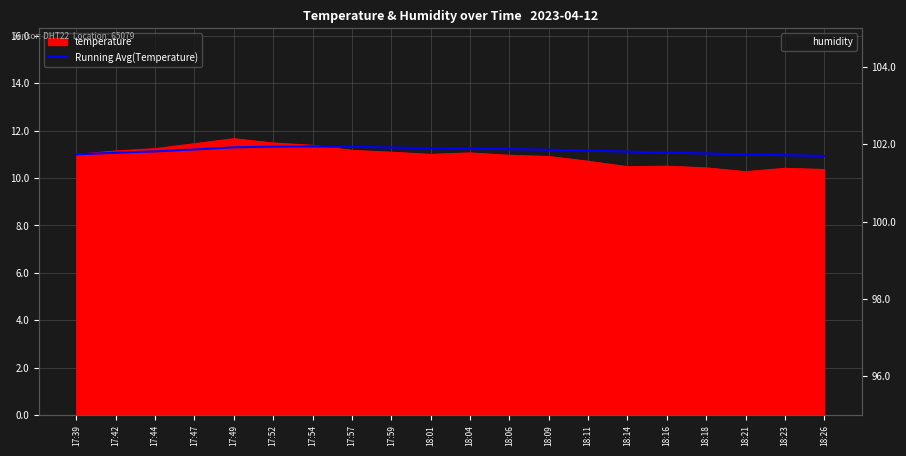

Which series has the largest range (max minus min)?

Running Avg(Temperature)